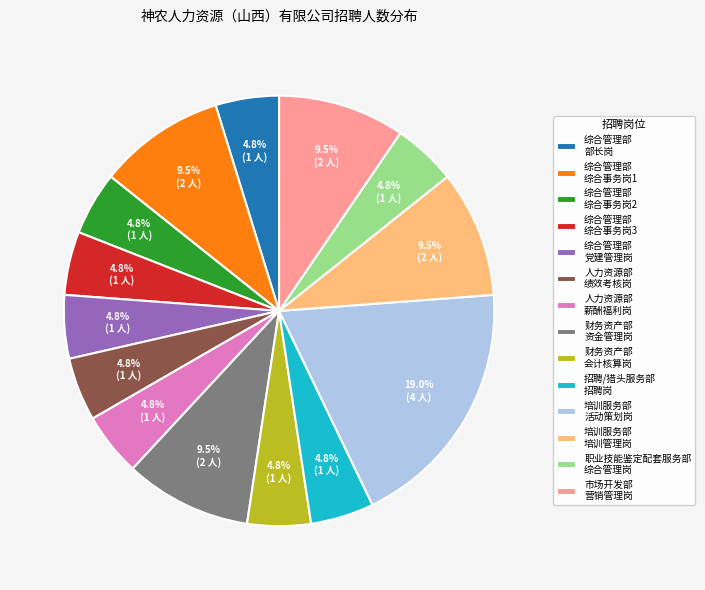

What is the largest slice in the pie chart?

培训服务部 活动策划岗